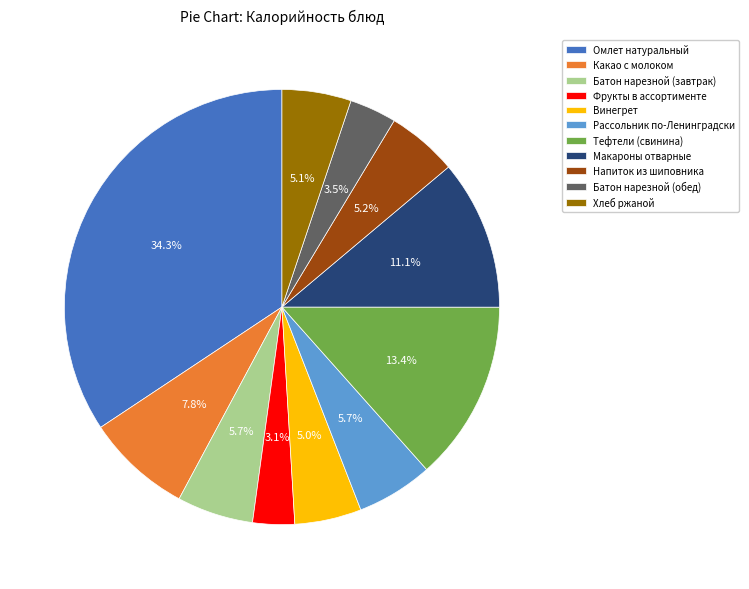

Which category has the biggest portion of the pie?

Омлет натуральный